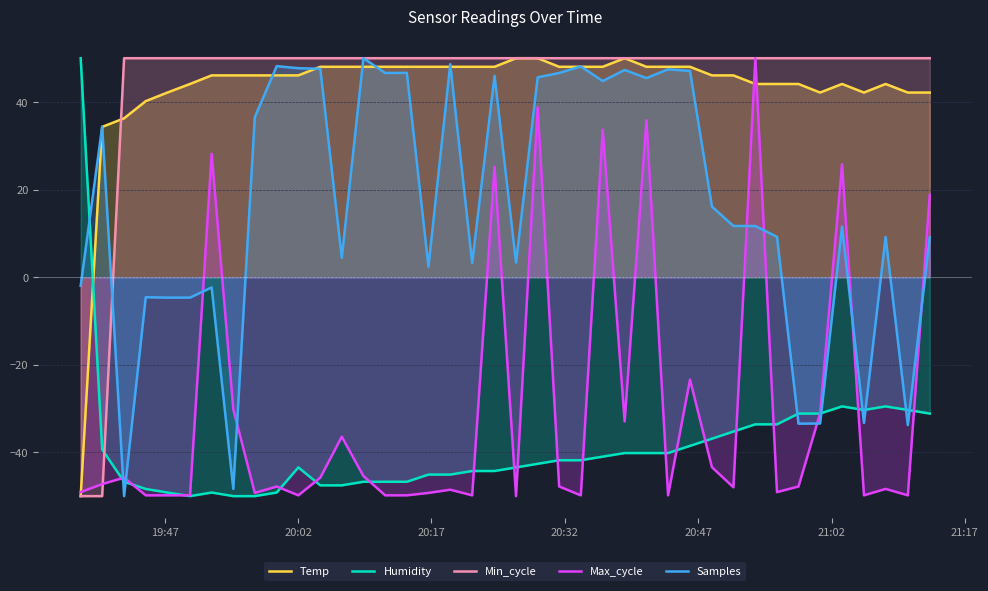

What is the sum of all Min_cycle values?

1800.0